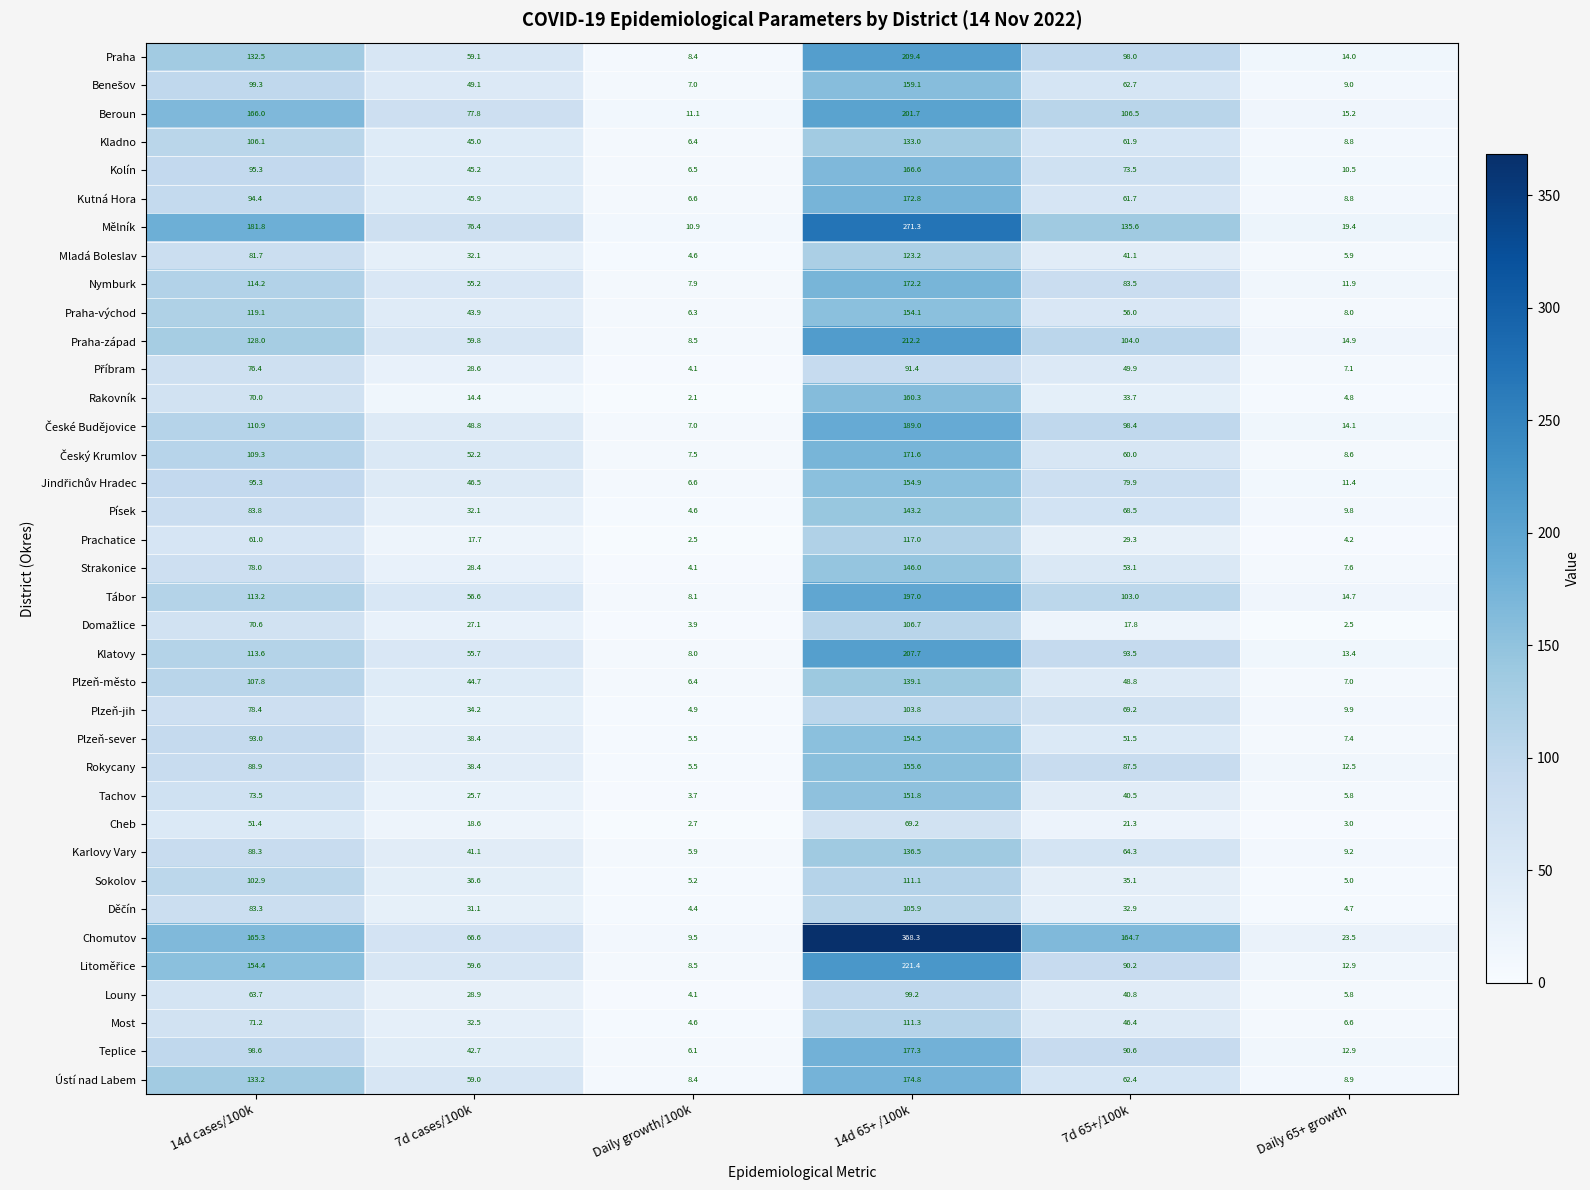

List the labels in order of Mladá Boleslav value, smallest first.

Daily growth/100k, Daily 65+ growth, 7d cases/100k, 7d 65+/100k, 14d cases/100k, 14d 65+ /100k